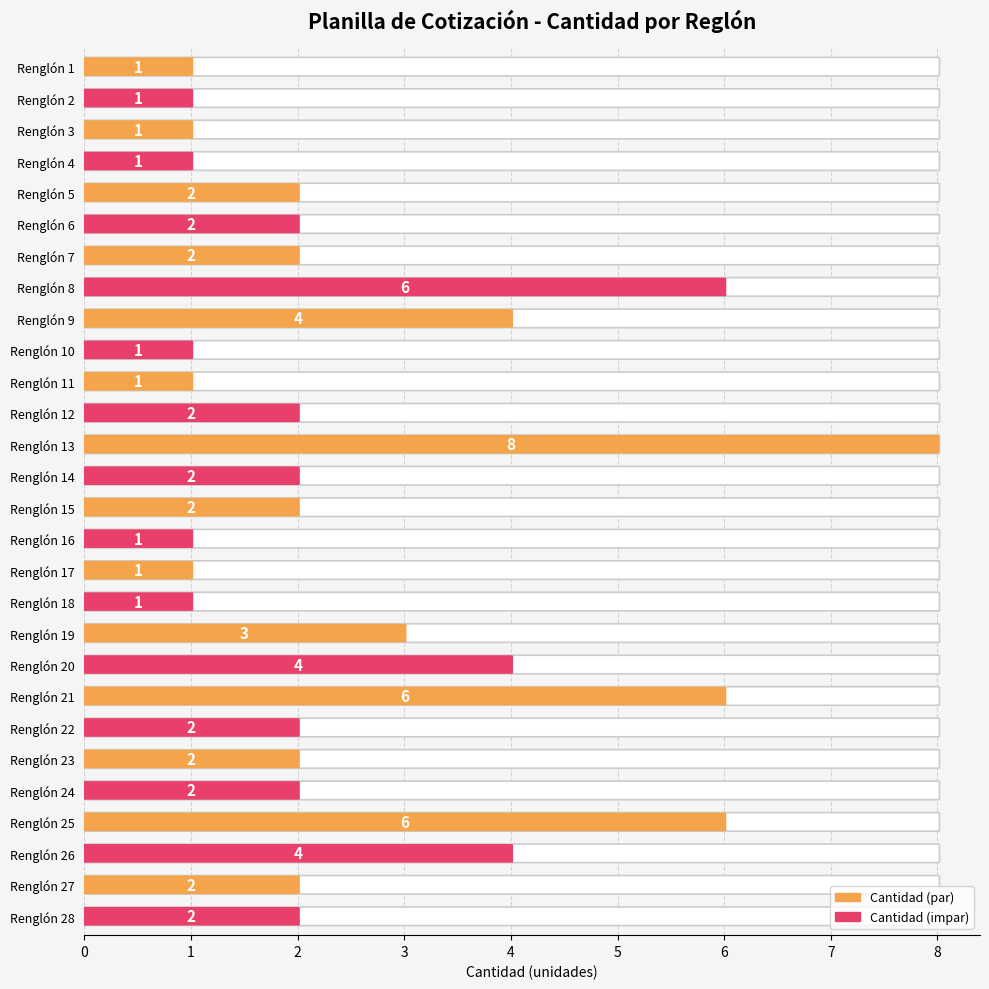

Rank the categories by value from lowest to highest.

Renglón 1, Renglón 2, Renglón 3, Renglón 4, Renglón 10, Renglón 11, Renglón 16, Renglón 17, Renglón 18, Renglón 5, Renglón 6, Renglón 7, Renglón 12, Renglón 14, Renglón 15, Renglón 22, Renglón 23, Renglón 24, Renglón 27, Renglón 28, Renglón 19, Renglón 9, Renglón 20, Renglón 26, Renglón 8, Renglón 21, Renglón 25, Renglón 13